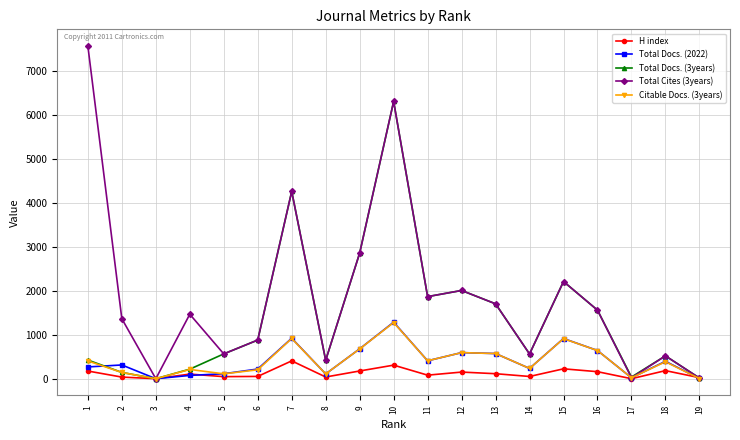

The value of Total Docs. (2022) at 16 is 642. True or false?

True